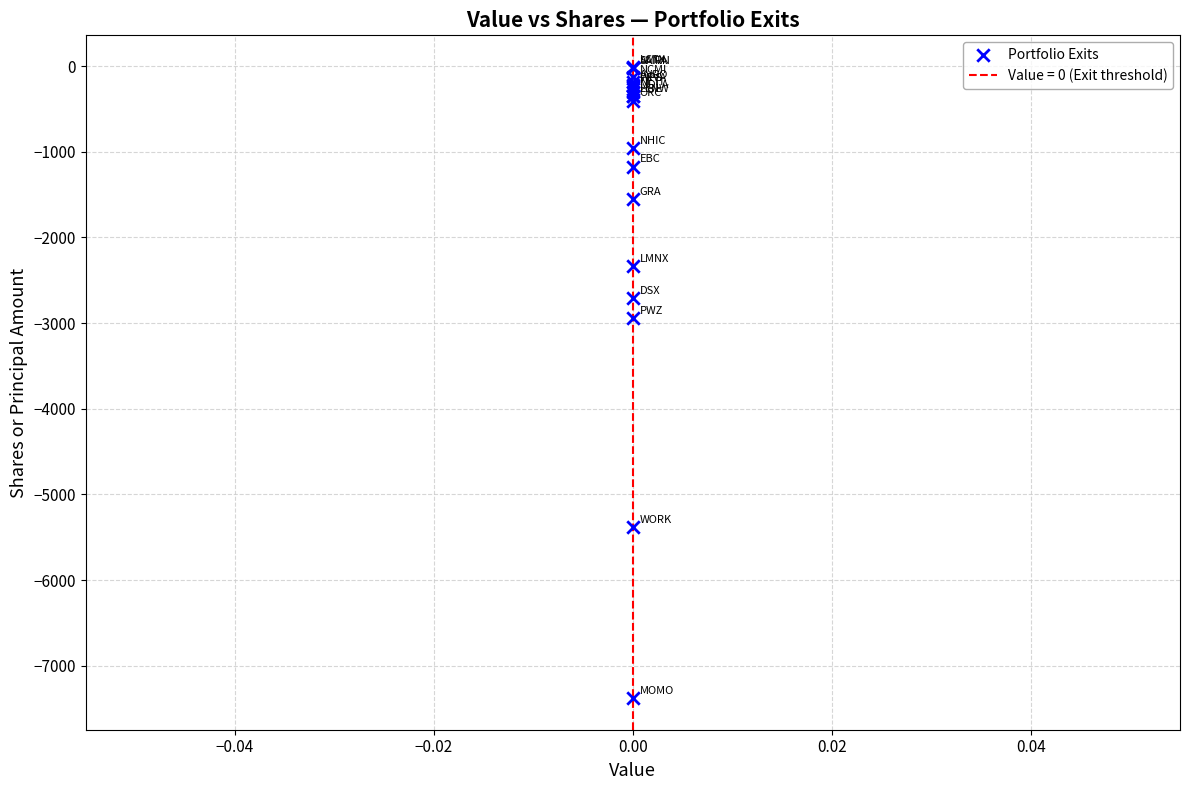

What Y value in the scatter plot is closest to -3694?

-2944